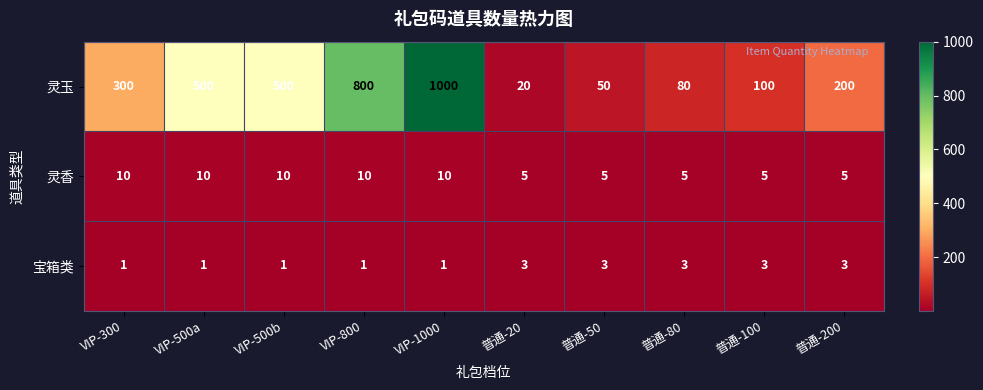

Count the number of data series in this chart.

3